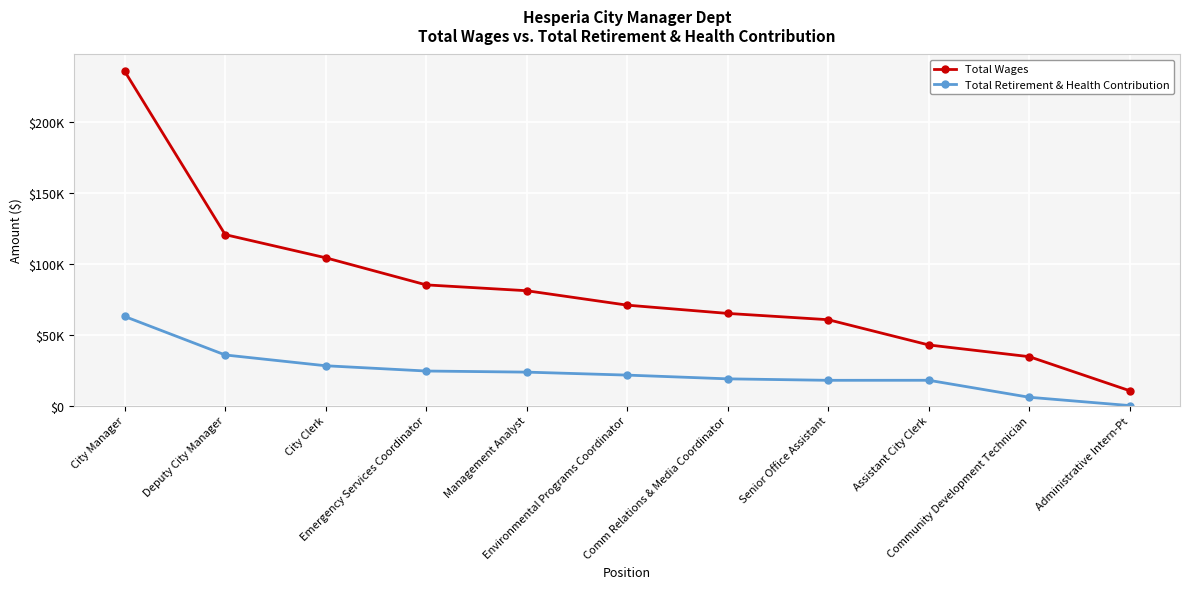

Rank the series by their maximum value, from highest to lowest.

Total Wages, Total Retirement & Health Contribution